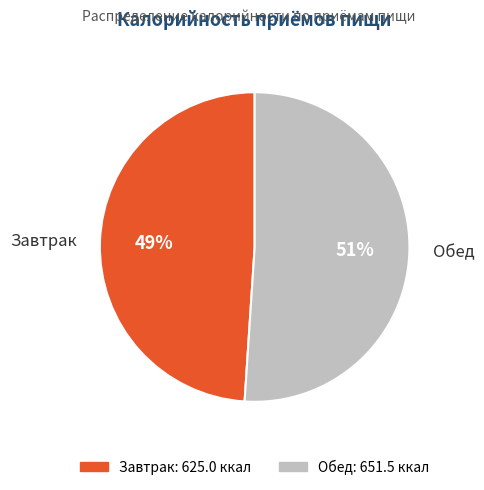

Rank the categories by value from highest to lowest.

Обед, Завтрак